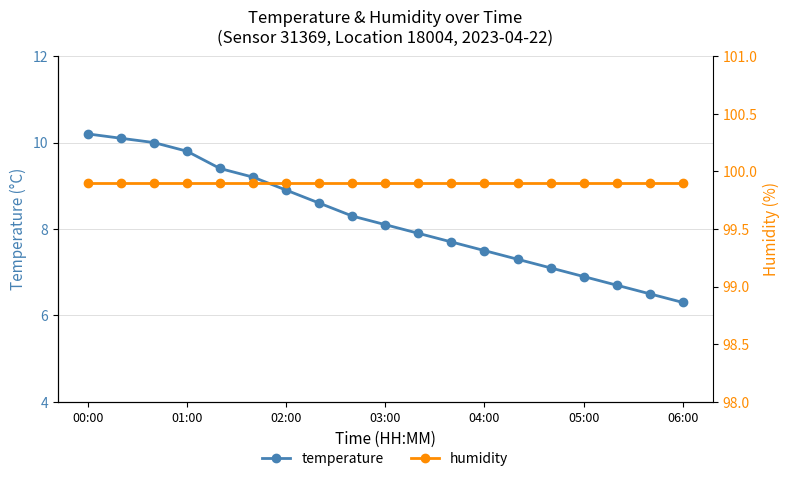

True or false: temperature has more than 1 points higher than both neighbors.

False